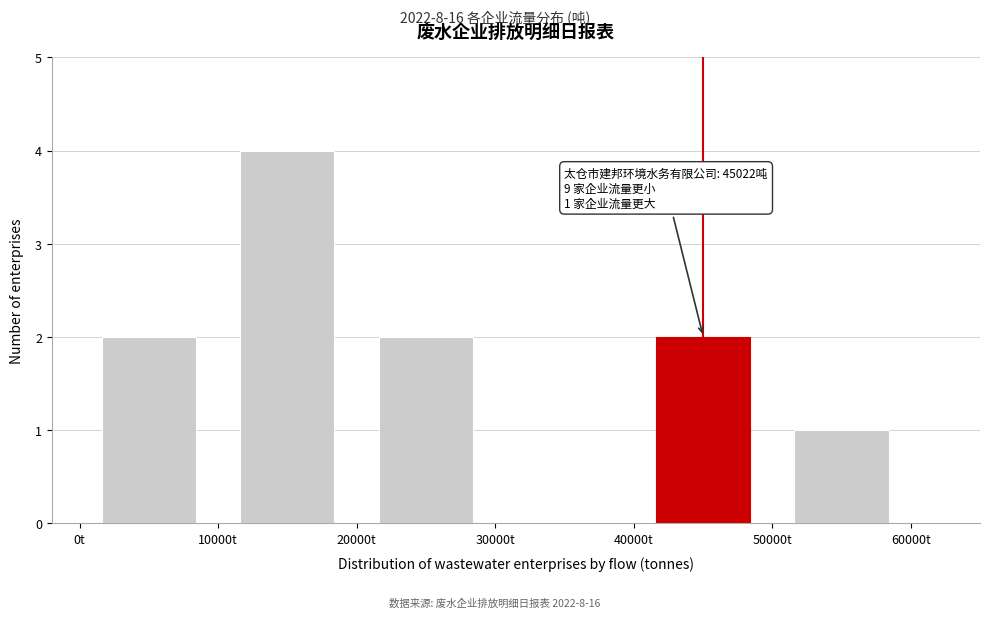

Which range on the x-axis has the tallest bar?

10000 to 20000